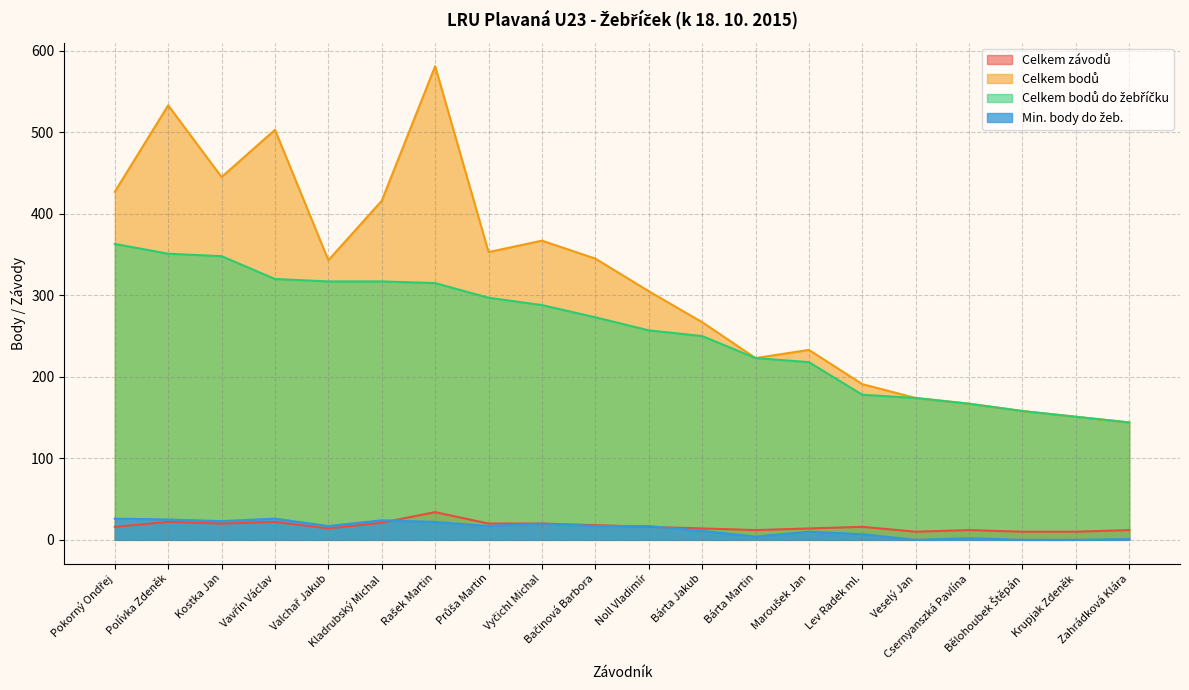

What is the spread (max minus min) of values at Průša Martin?

336